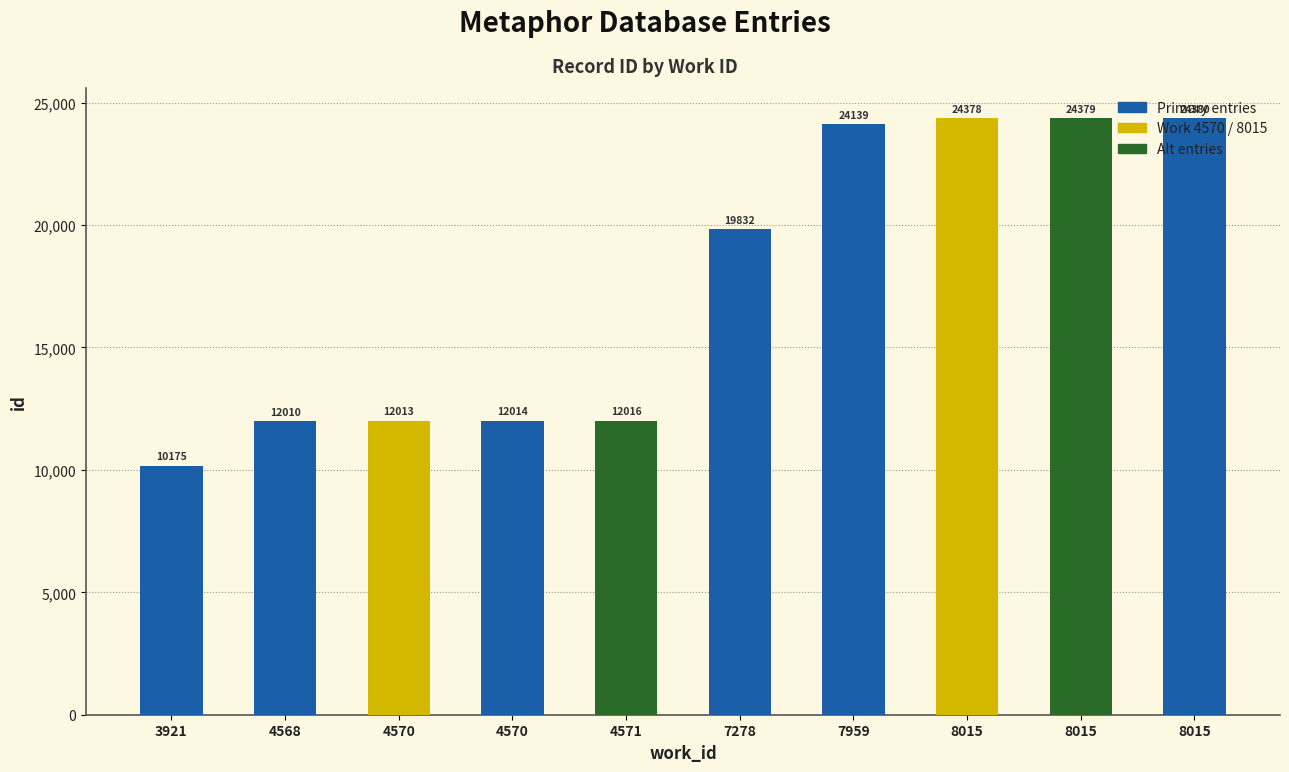

What is the greatest value displayed?

24380